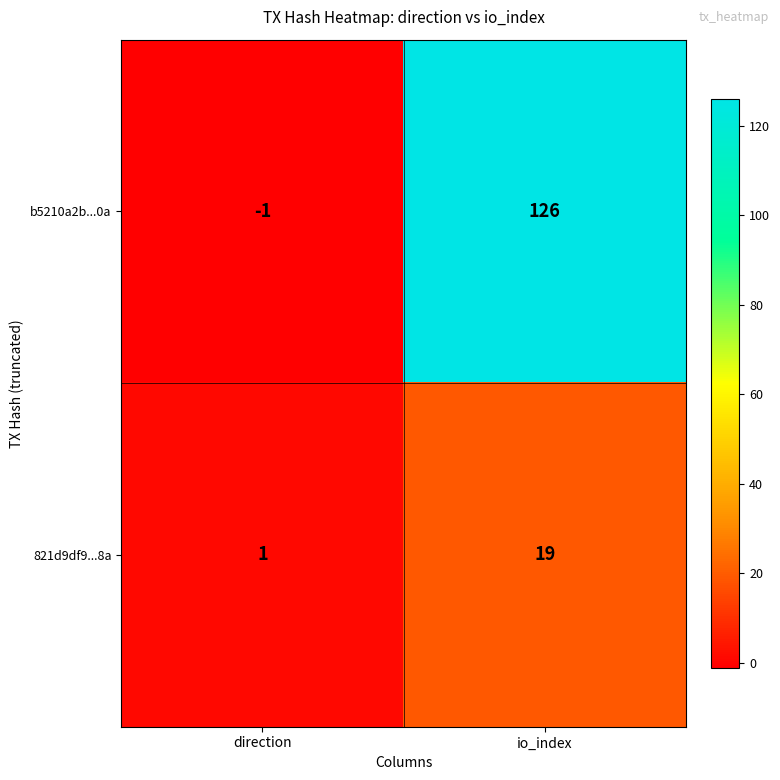

At which label is b5210a2b...0a closest to 62?

direction